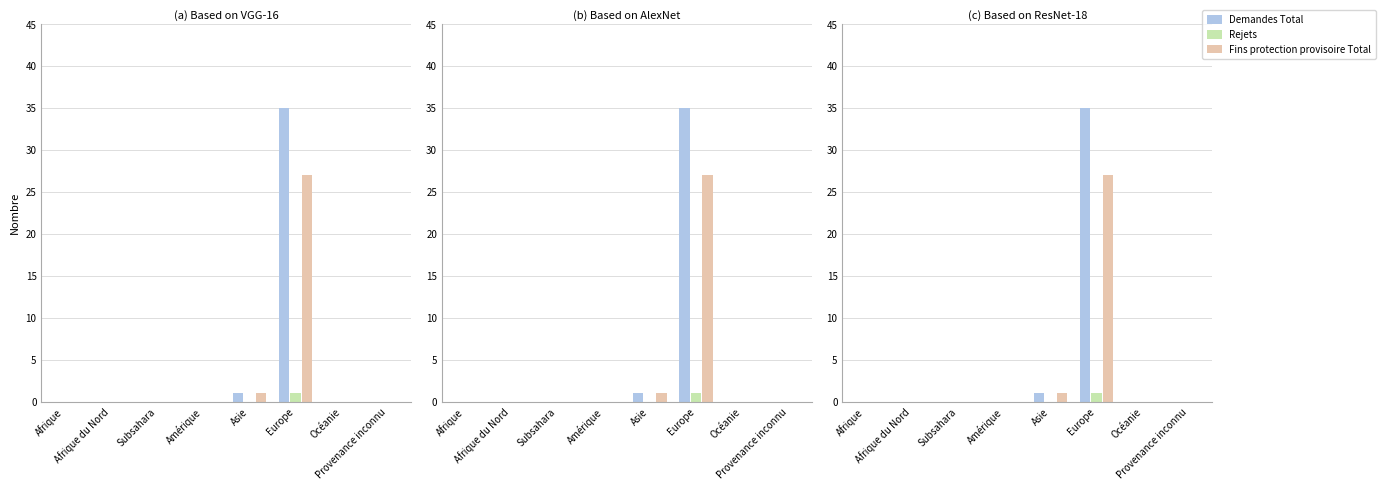

What is the spread (max minus min) of values at Asie?

1